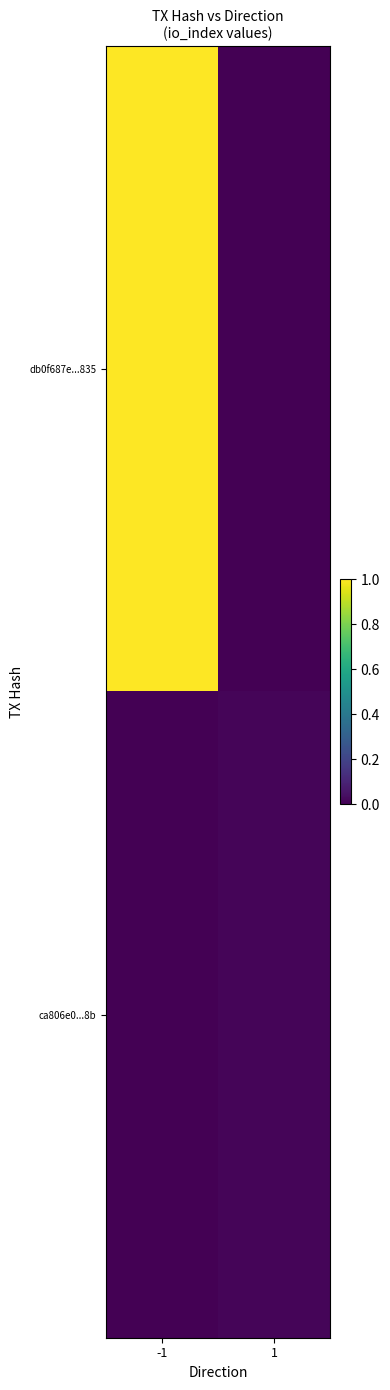

List the series in order of their peak value, highest first.

db0f687e...835, ca806e0...8b